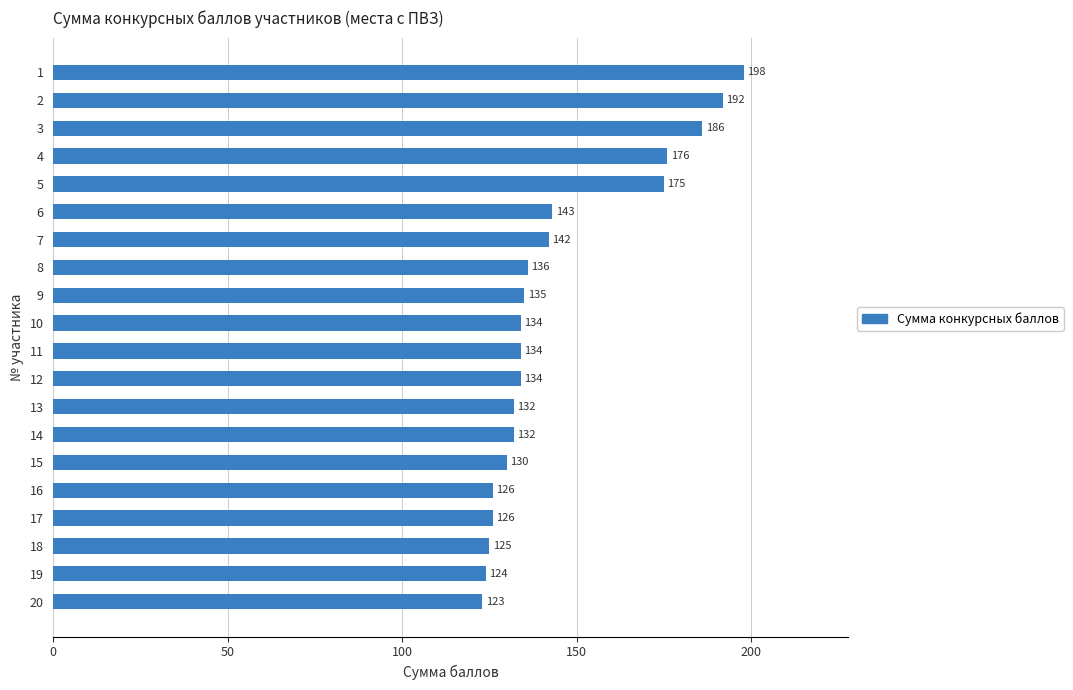

Is it true that the value at 10 is 91?

False